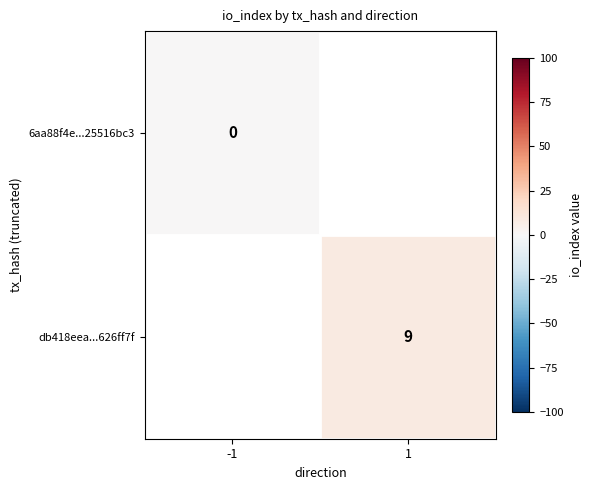

The db418eea...626ff7f series shows 9 at 1. True or false?

True